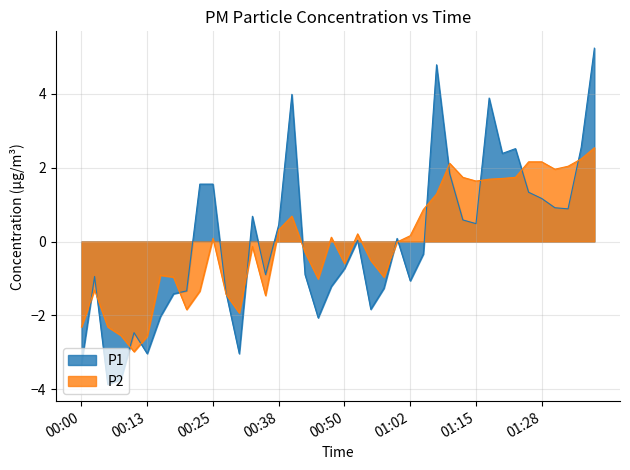

Which category has the lowest value in the P1 series?

00:05